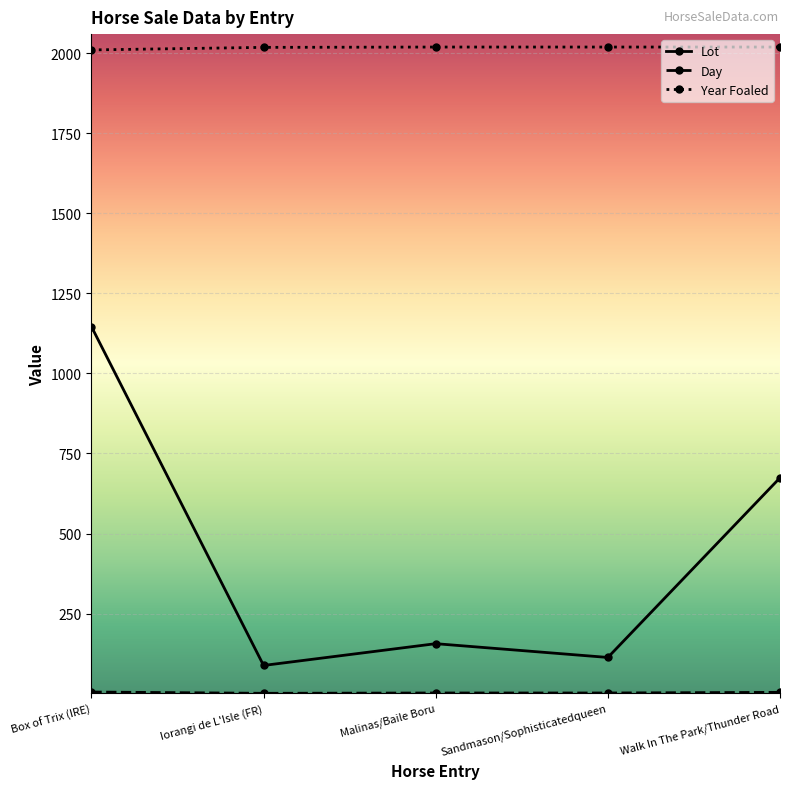

Which series has the widest spread of values?

Lot